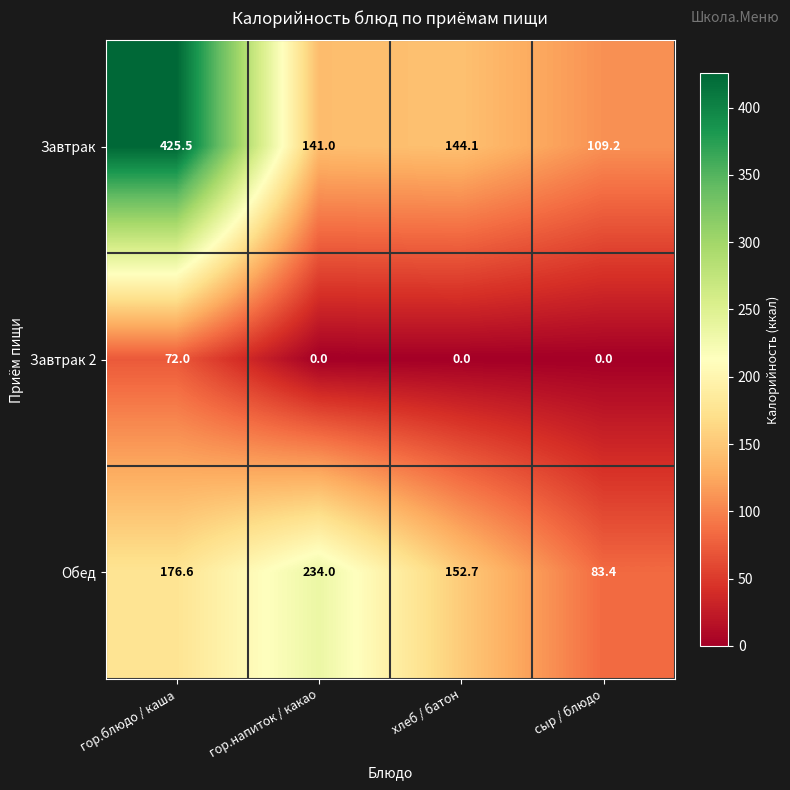

Rank the series by their maximum value, from lowest to highest.

Завтрак 2, Обед, Завтрак